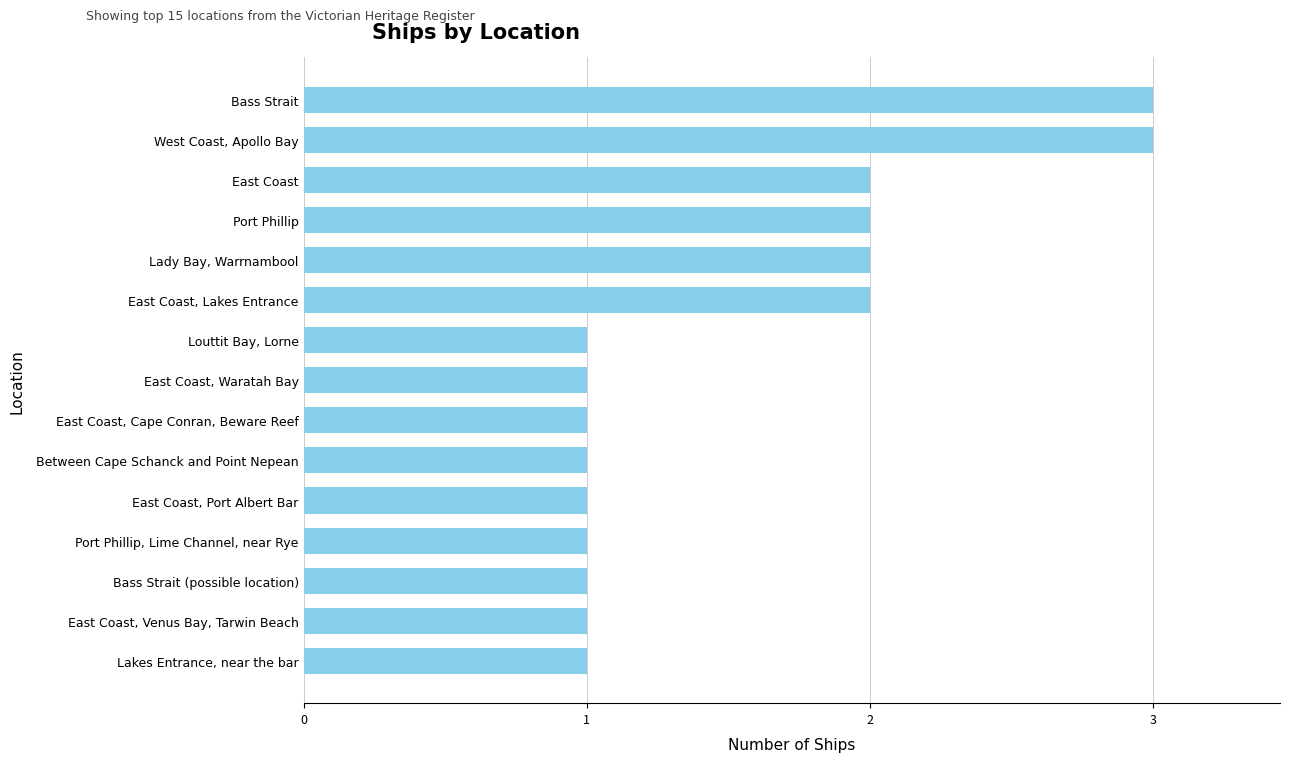

Reading bottom to top, list all the values displayed in this chart.

1	1	1	1	1	1	1	1	1	2	2	2	2	3	3